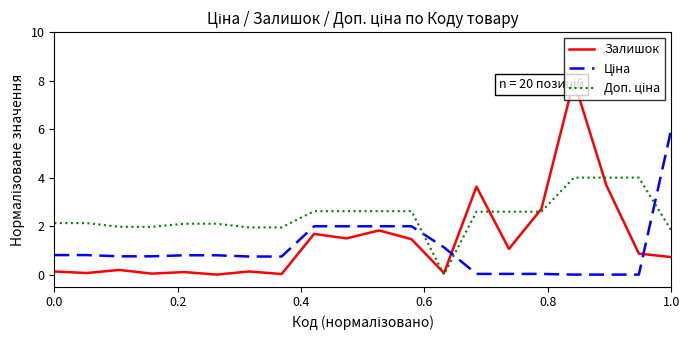

At which label does Ціна reach its peak?

1.0